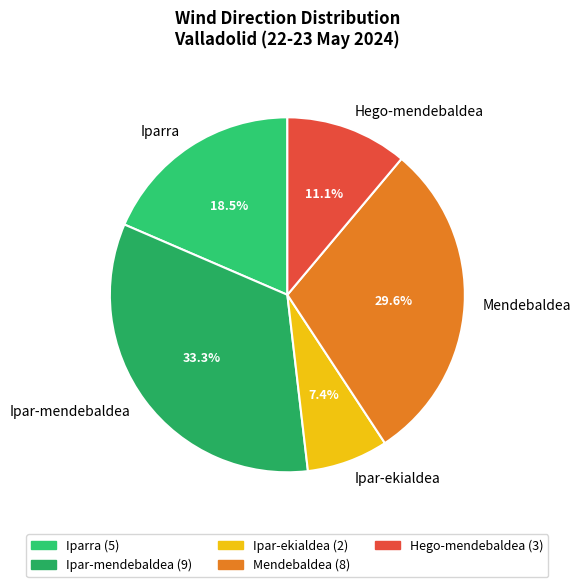

The Hego-mendebaldea slice represents 11% of the pie. True or false?

True